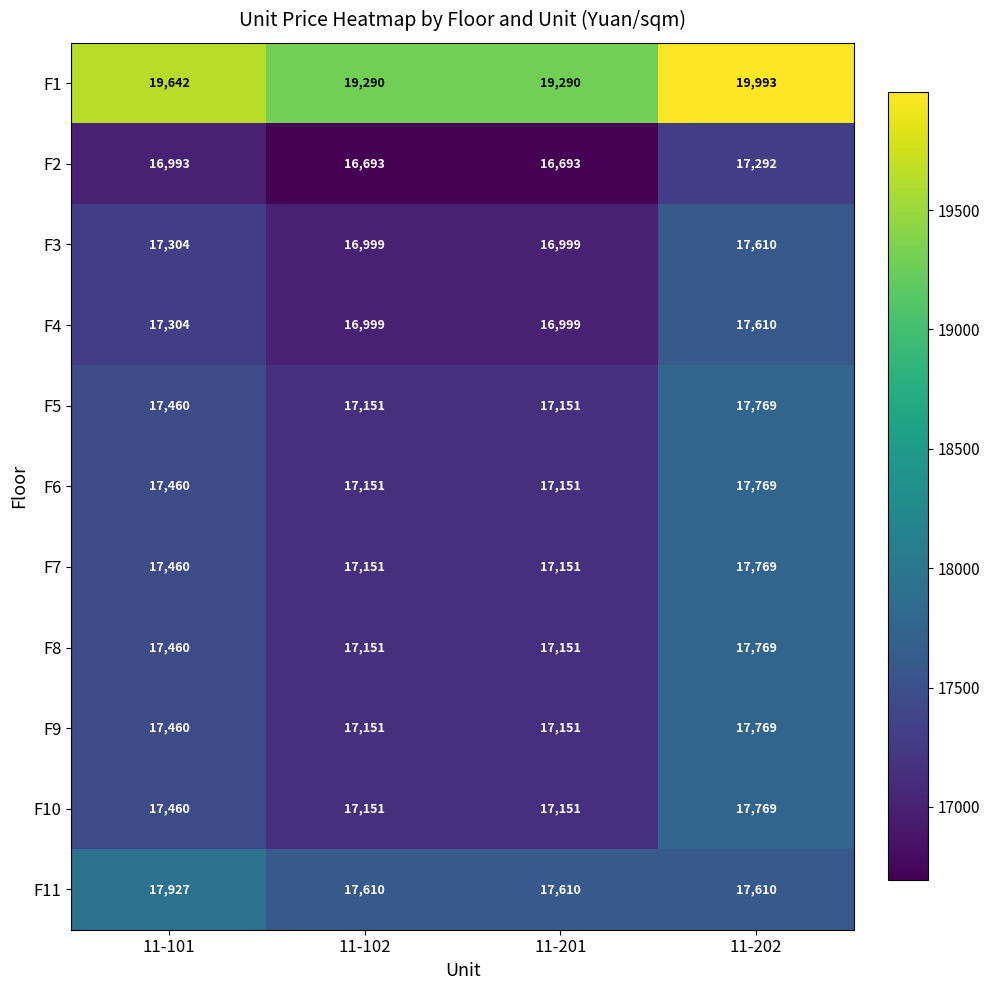

Count the F2 values in the range 16693 to 17292.

4